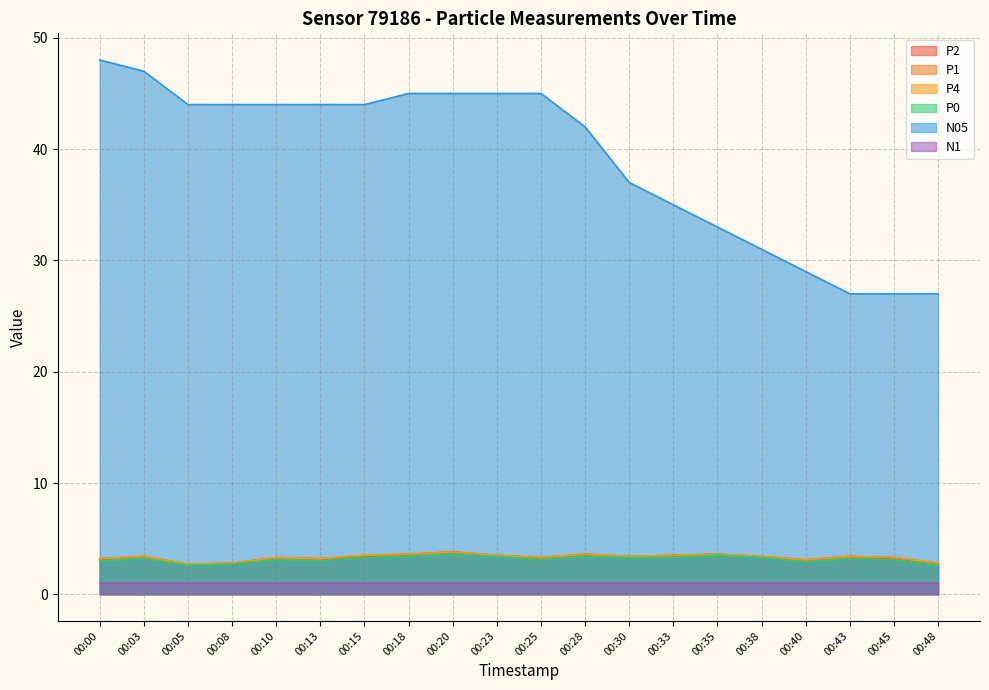

True or false: P0 and P1 intersect in this chart.

False